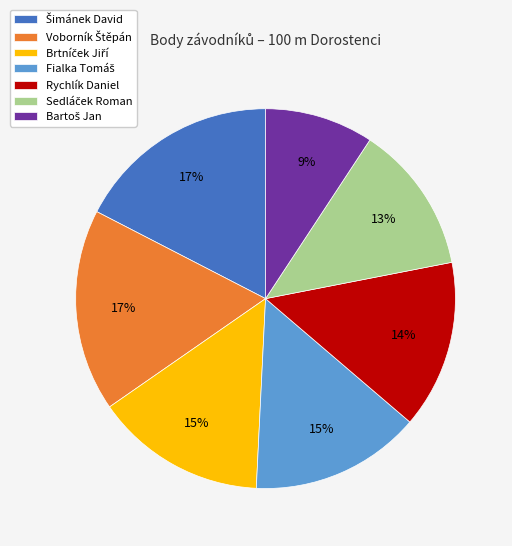

Is there any slice that represents more than half of the pie?

No